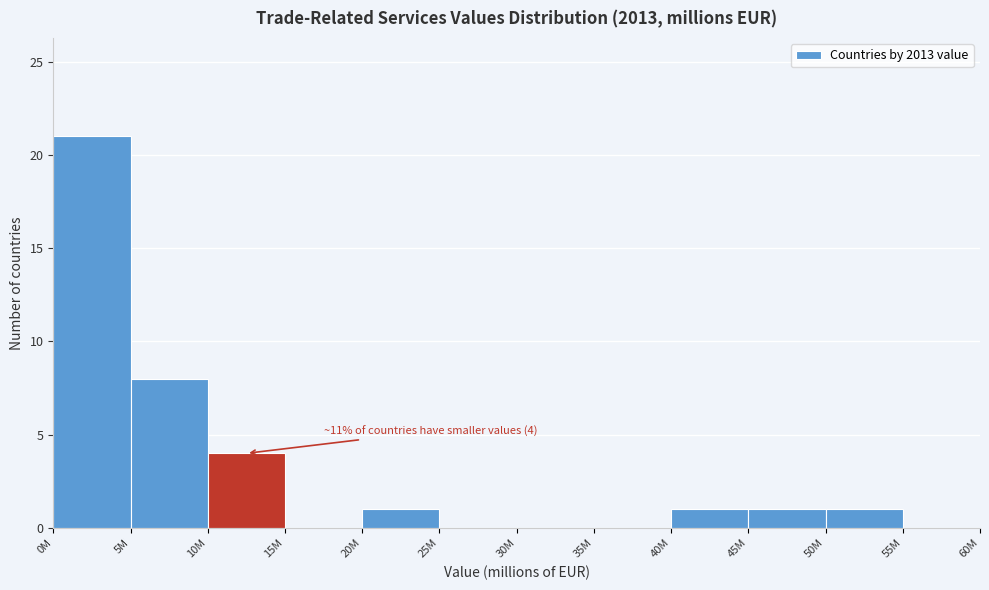

Reading right to left, transcribe all the data shown in this chart.

55M=0	50M=1	45M=1	40M=1	35M=0	30M=0	25M=0	20M=1	15M=0	10M=4	5M=8	0M=21